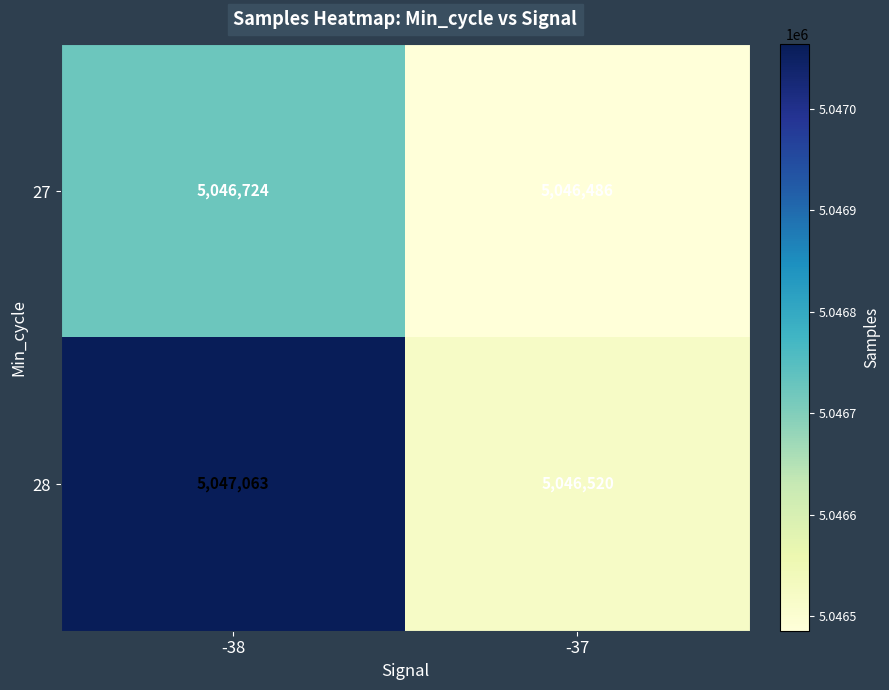

Is it true that 28 equals 5046520 at -37?

True